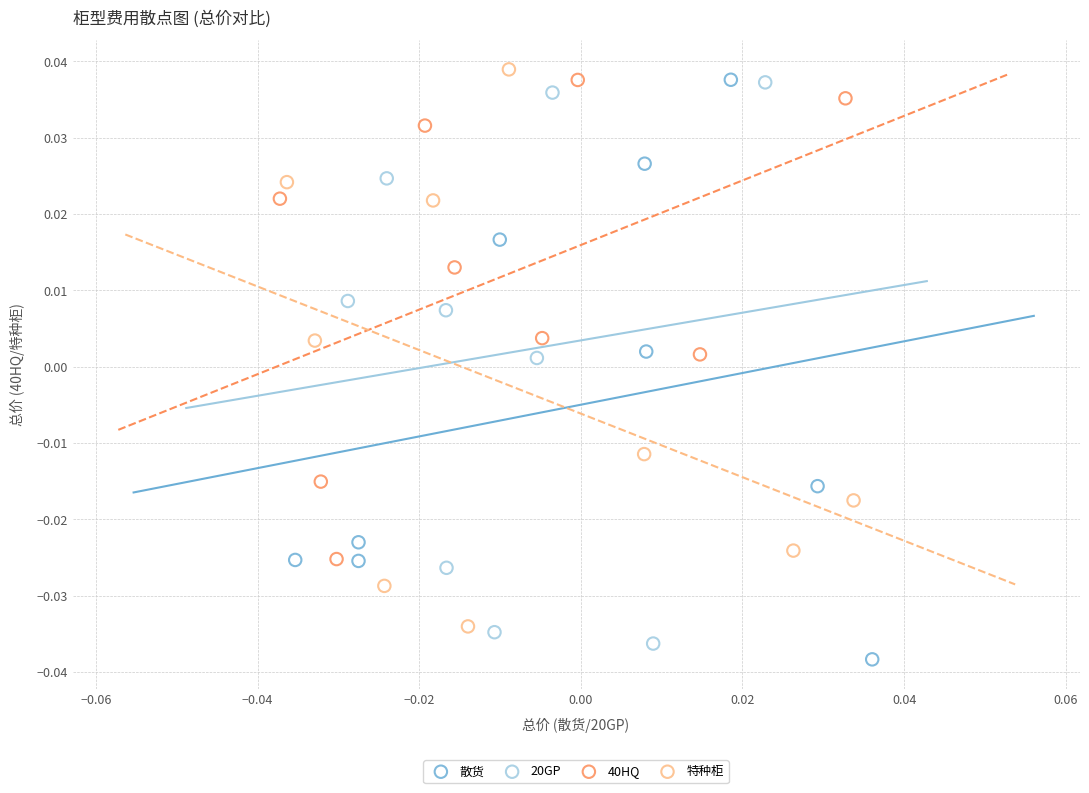

Which series has the largest Y range (max minus min)?

散货